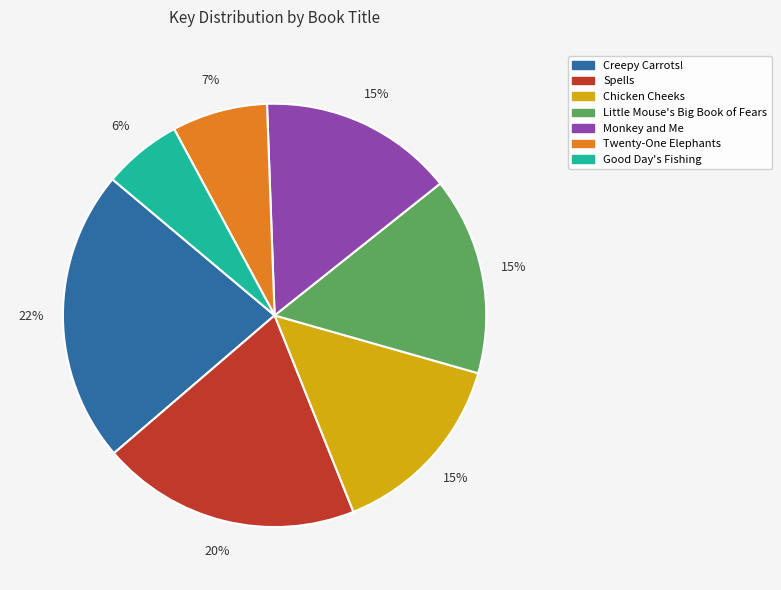

Does Spells represent more than half of the total?

No